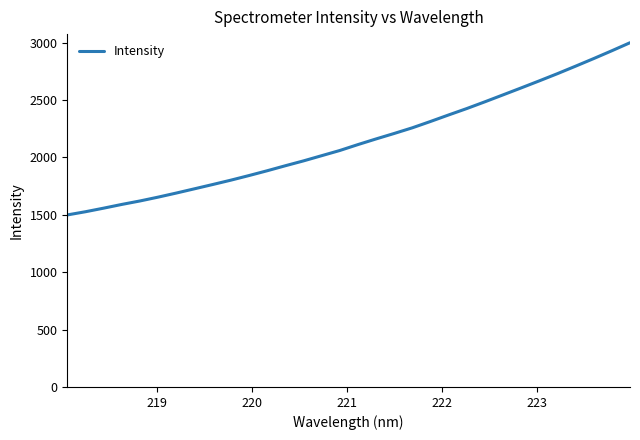

What is the difference between the maximum and minimum values?

1500.3